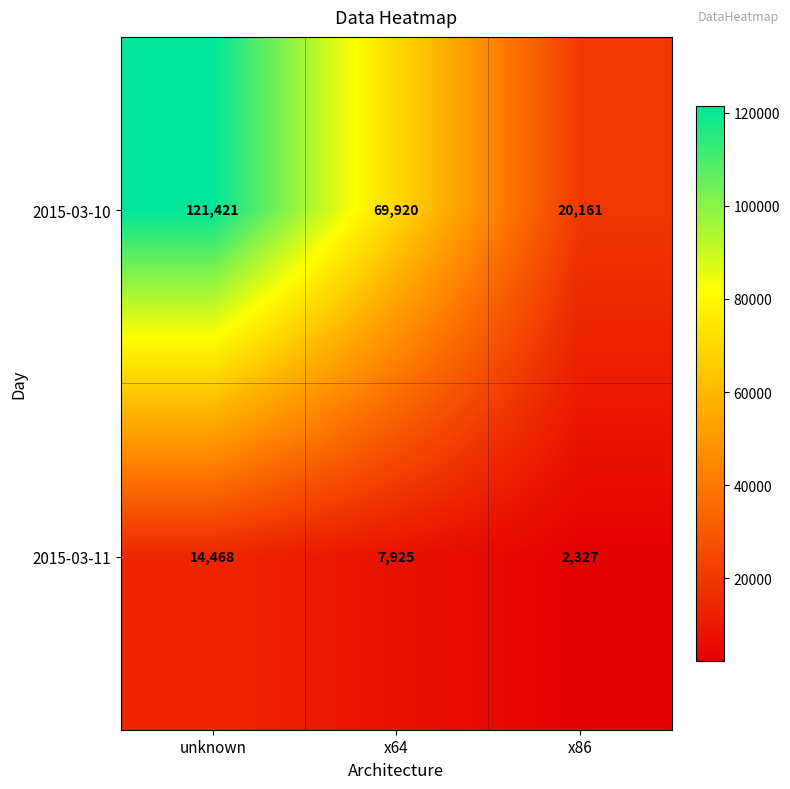

Reading left to right, what are all the values shown in this chart?

2015-03-10: 121421	69920	20161
2015-03-11: 14468	7925	2327